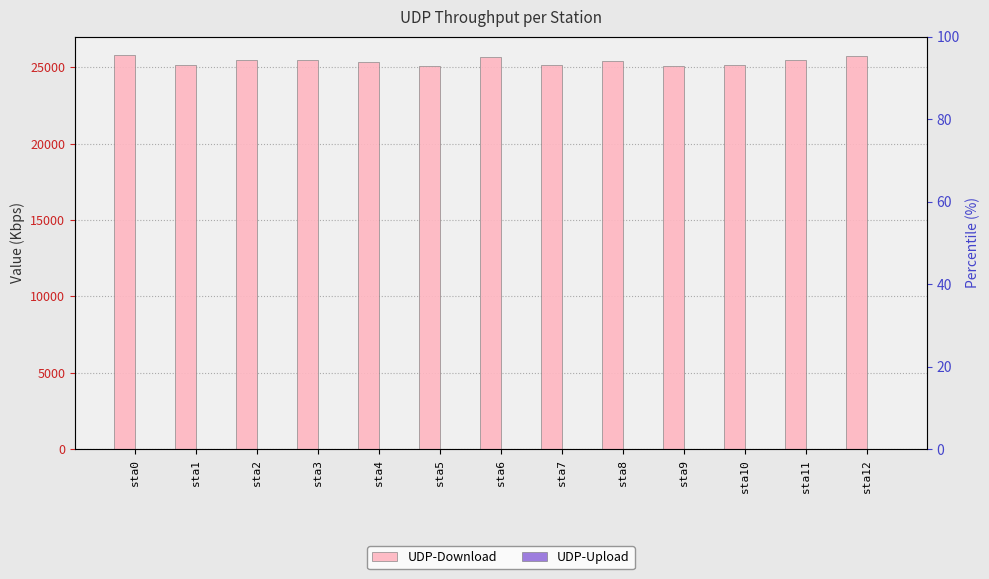

Are the bars grouped side by side (vs. stacked)?

Yes